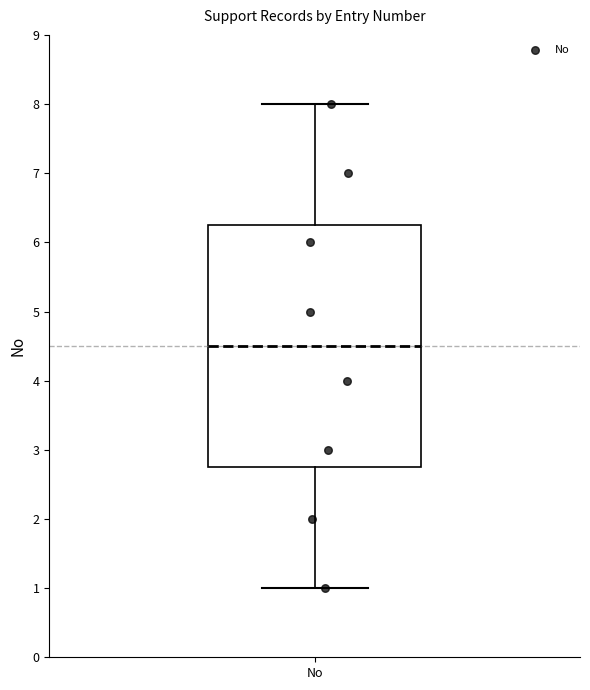

Where is the upper edge of the box for No on the y-axis? The values are not printed on the chart, so give them approximately, as read against the axis.

6.3